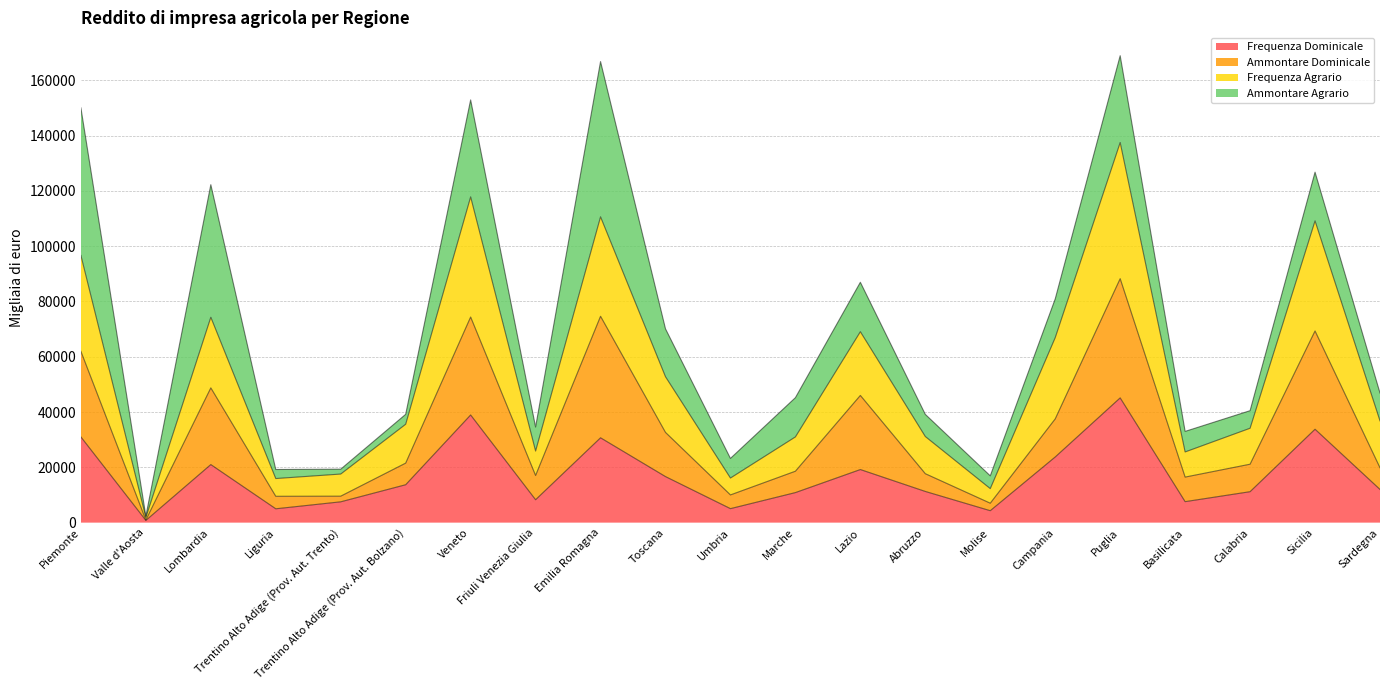

The value of Frequenza Dominicale at Puglia is 60982. True or false?

False